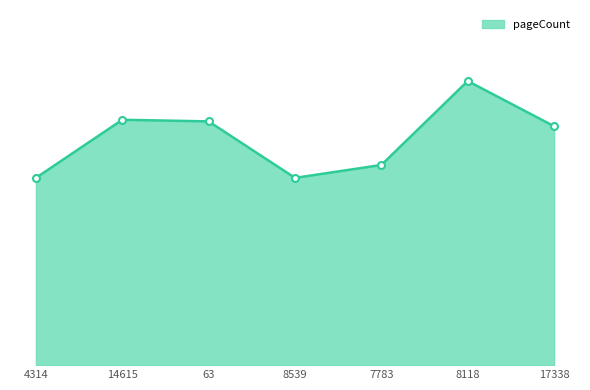

Does the chart have visible grid lines?

No